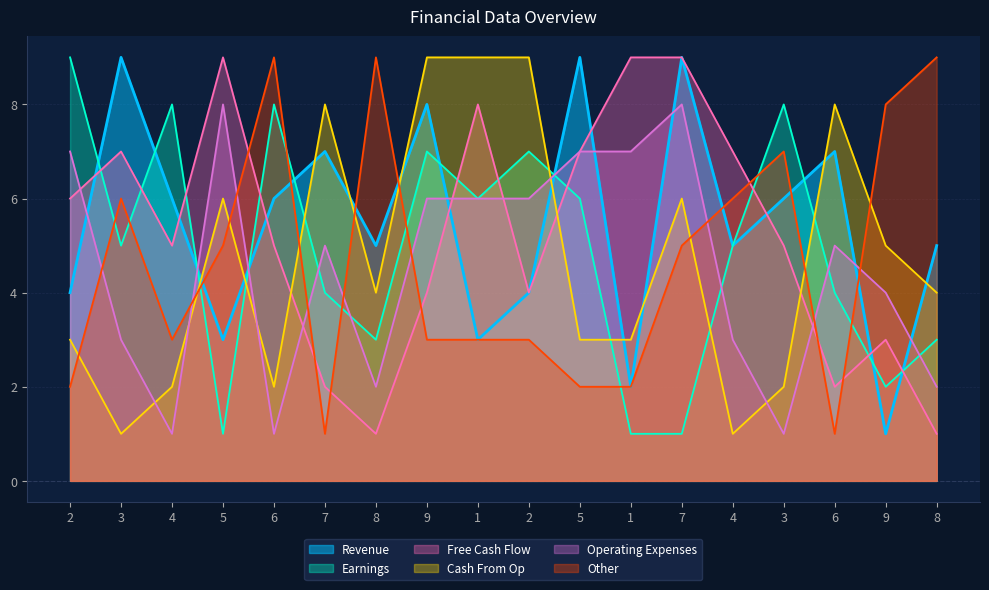

What is the average value of the col_4 series?

5